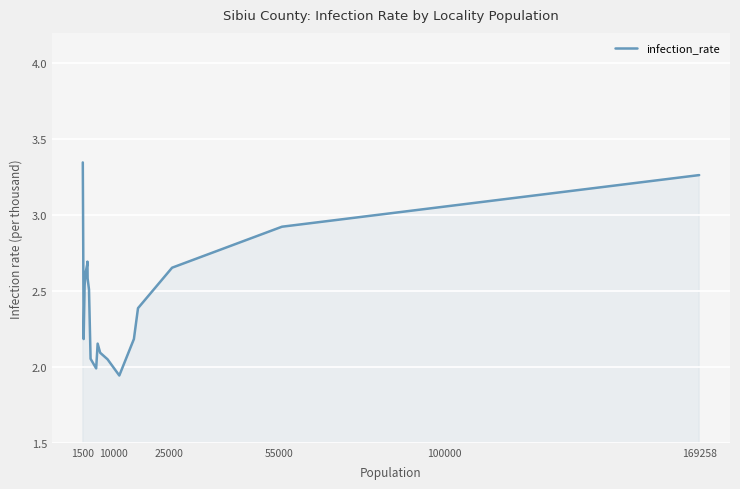

Reading left to right, what are all the values shown in this chart?

3.3	2.8	2.2	2.5	2.6	2.7	2.7	2.6	2.5	2.1	2.0	2.2	2.1	2.0	1.9	2.2	2.4	2.7	2.9	3.3